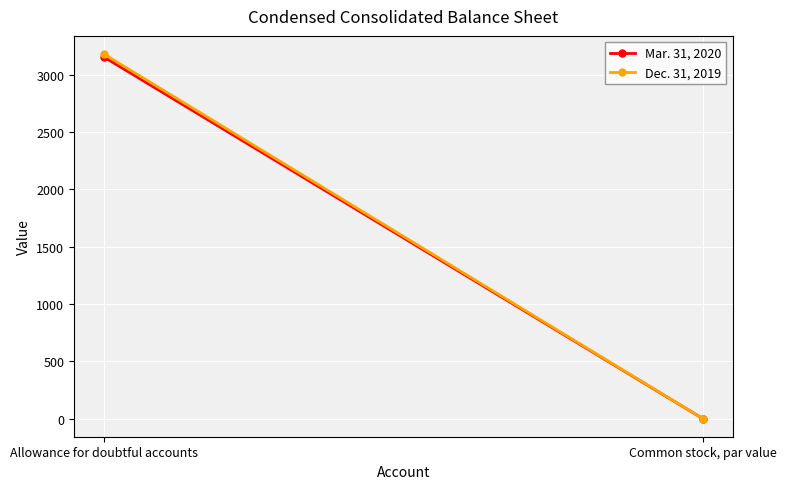

What is the difference between the maximum and minimum values in the Mar. 31, 2020 series?

3153.0